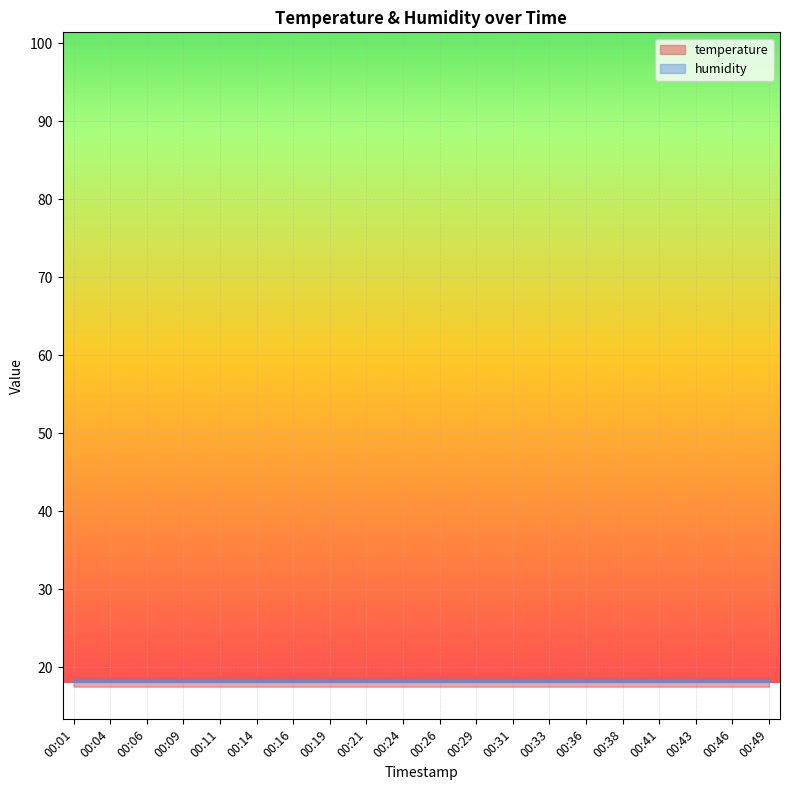

What is the average value?

18.6